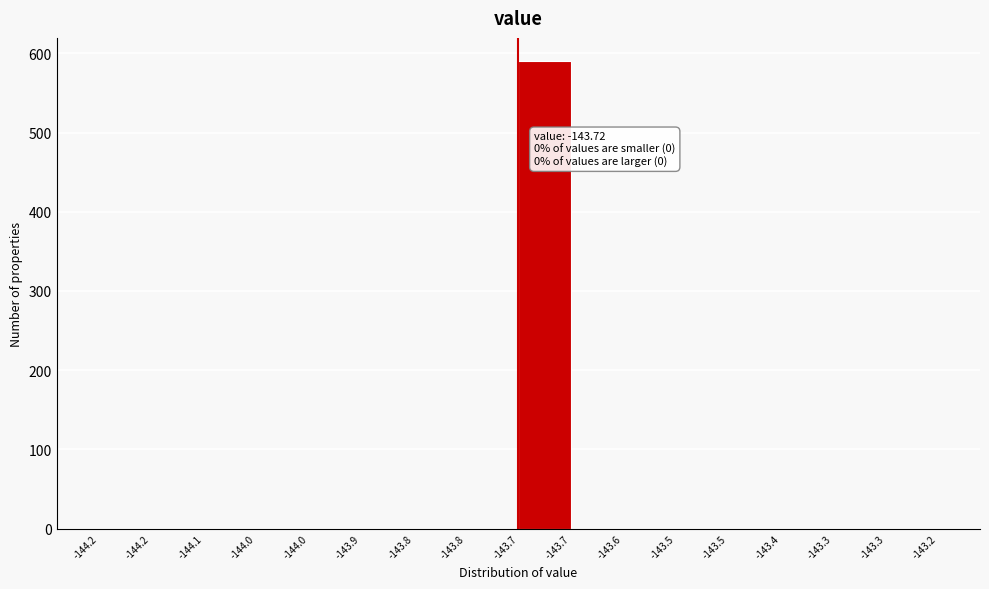

How many categories are shown in the chart?

16